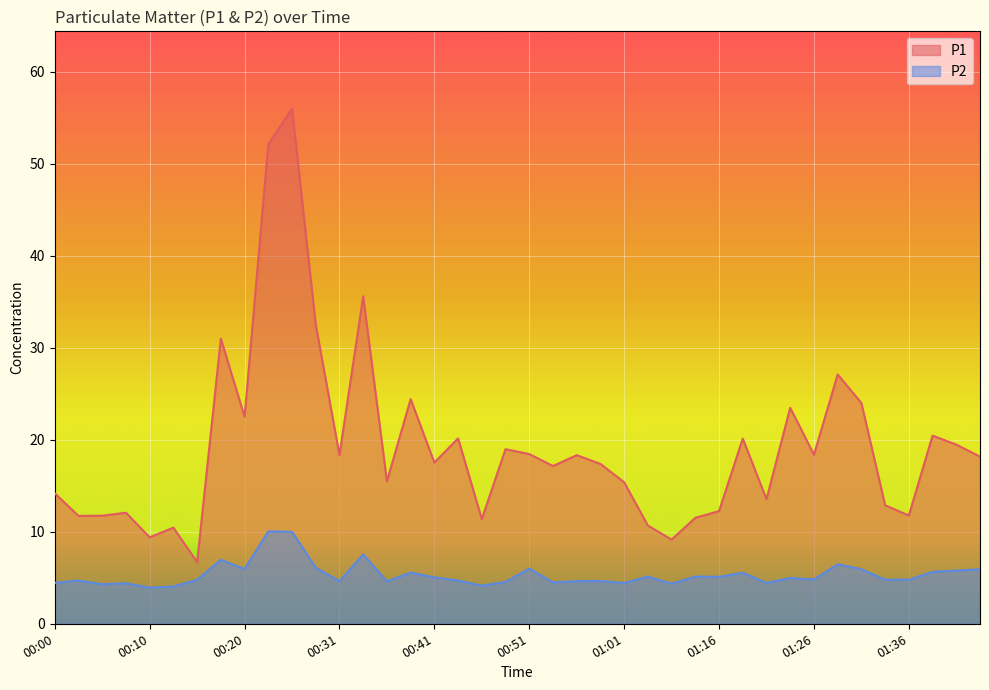

Read the P1 value at 00:25.

56.0